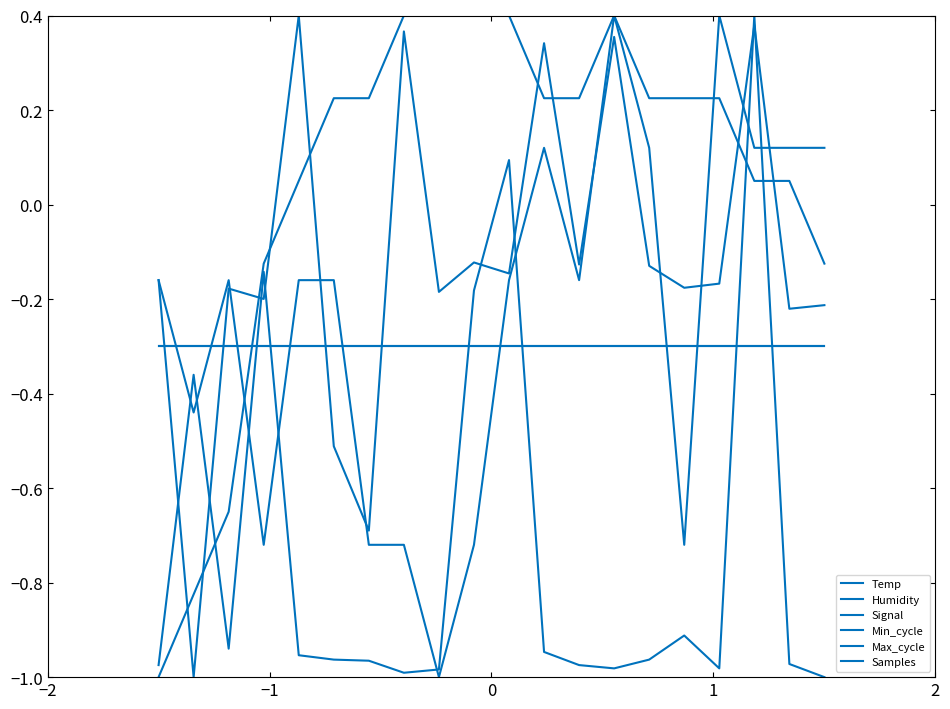

In Samples, how many points are lower than both neighbors (excluding endpoints)?

8